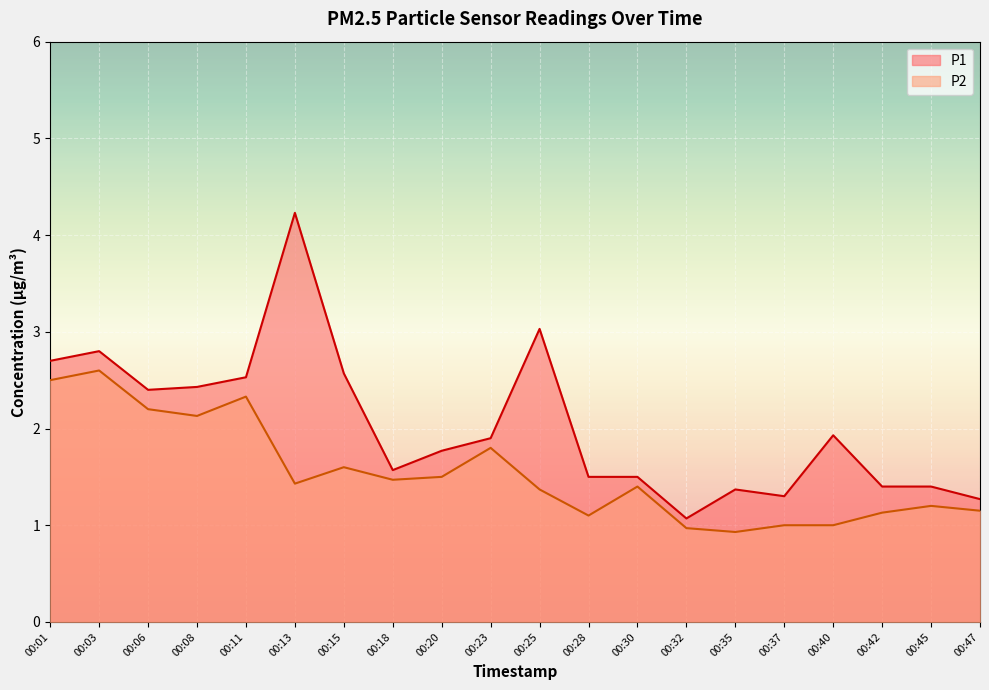

Where is the first local minimum for P1?

00:06